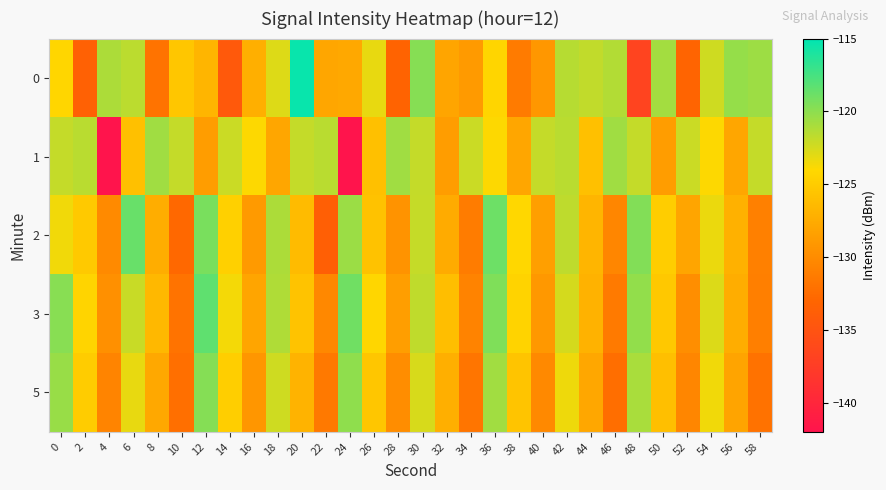

What is the total value across all series at 14?

-629.5